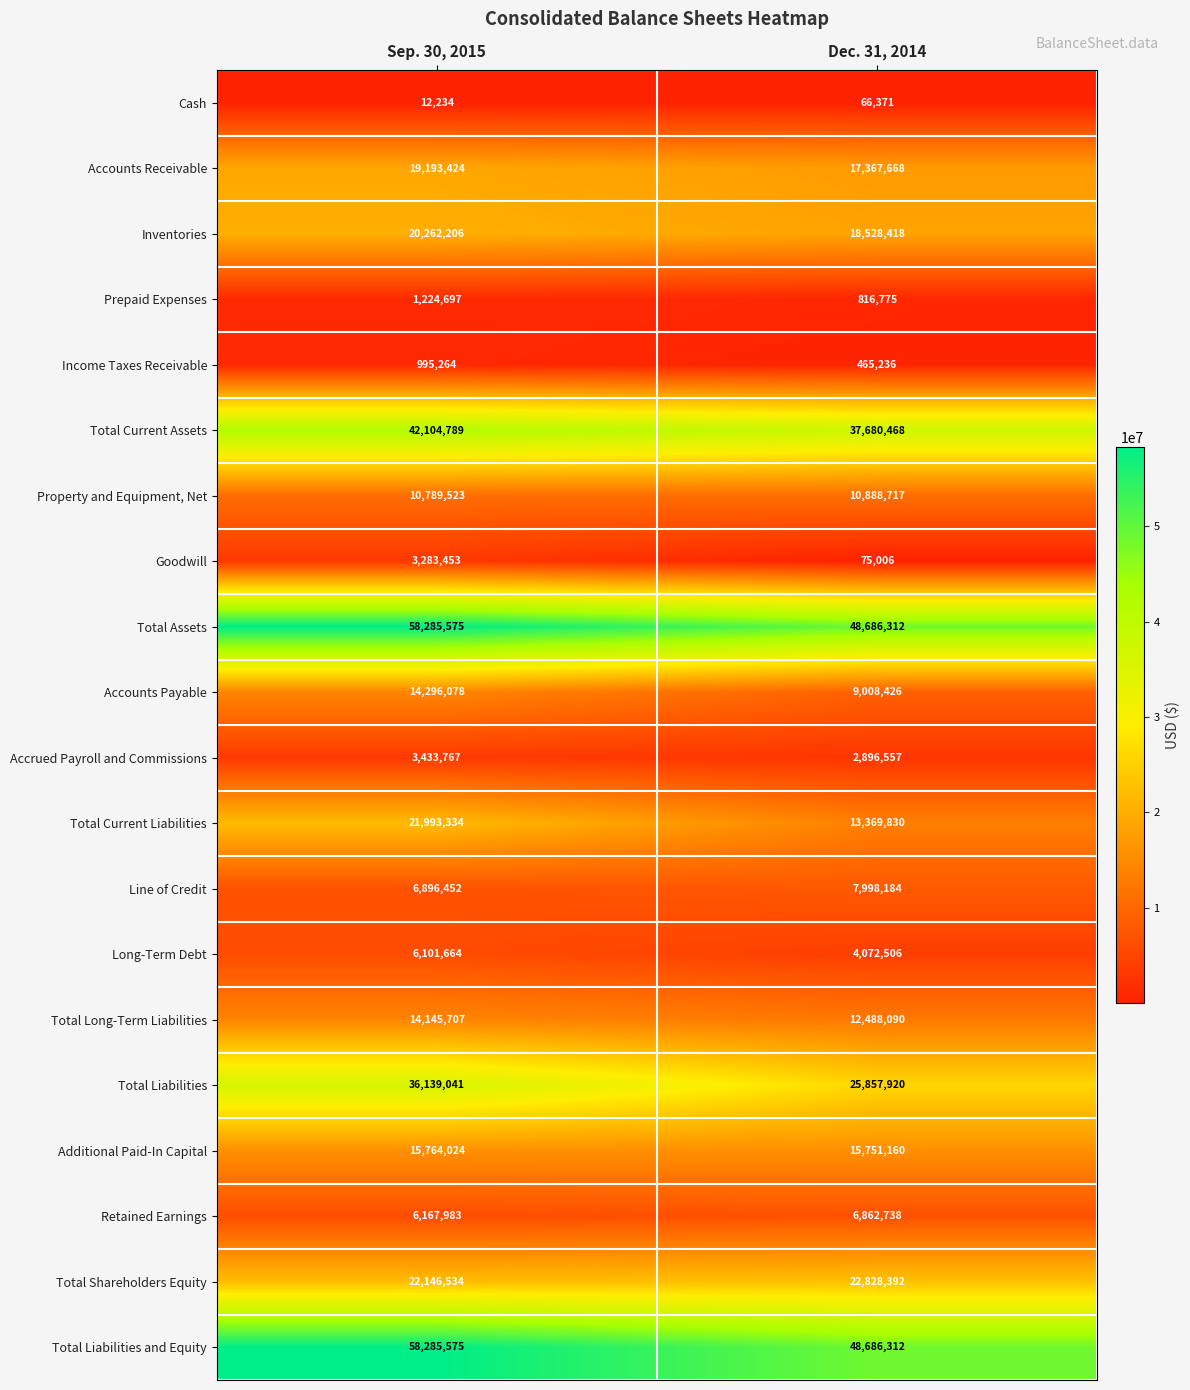

At how many categories does at least one series exceed 39206552?

2